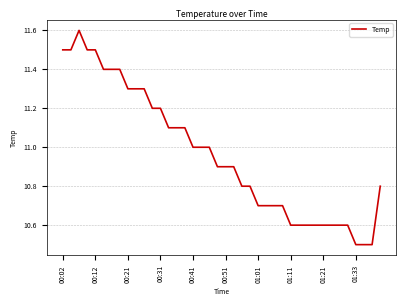

What is the smallest value displayed?

10.5